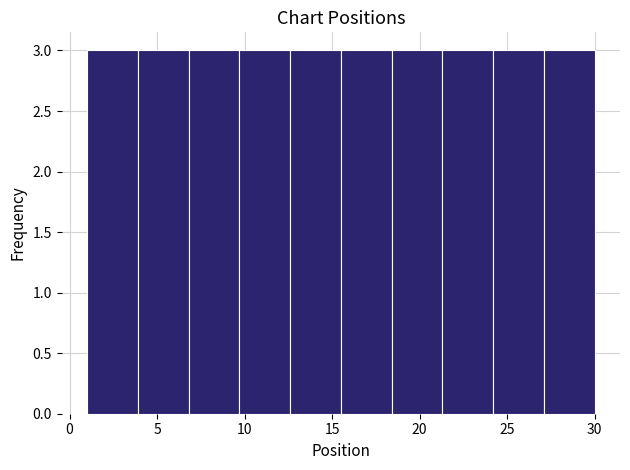

Reading left to right, list every bar in this chart as the range it spans on the x-axis followed by its height. Neither the bar edges nor the heights are printed on the chart, so give them approximately, as read against the axes.

1.0 to 3.9: 3
3.9 to 6.8: 3
6.8 to 9.7: 3
9.7 to 12.6: 3
12.6 to 15.5: 3
15.5 to 18.4: 3
18.4 to 21.3: 3
21.3 to 24.2: 3
24.2 to 27.1: 3
27.1 to 30.0: 3